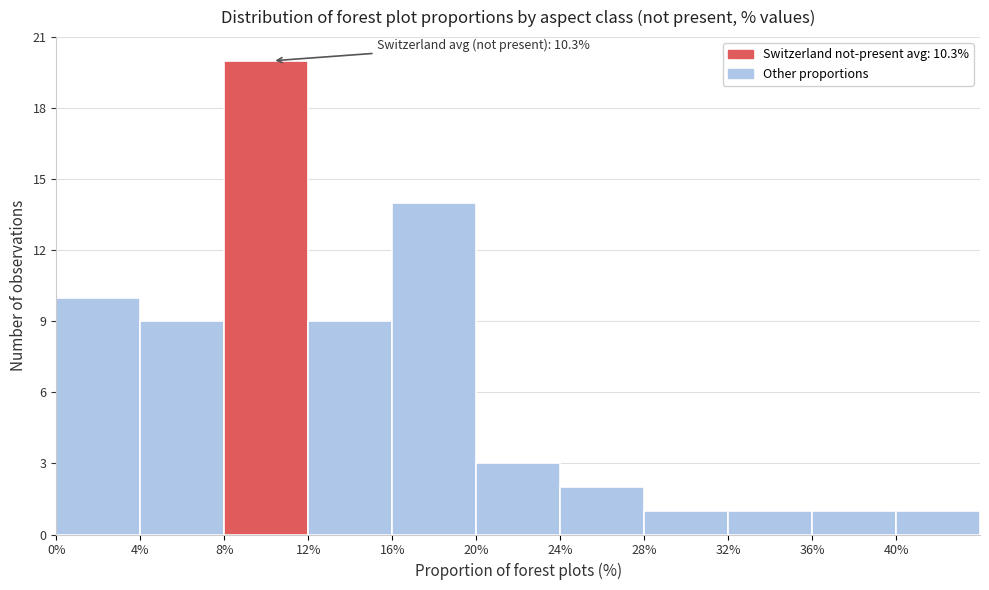

Over which range of the x-axis is the bar tallest?

8 to 12